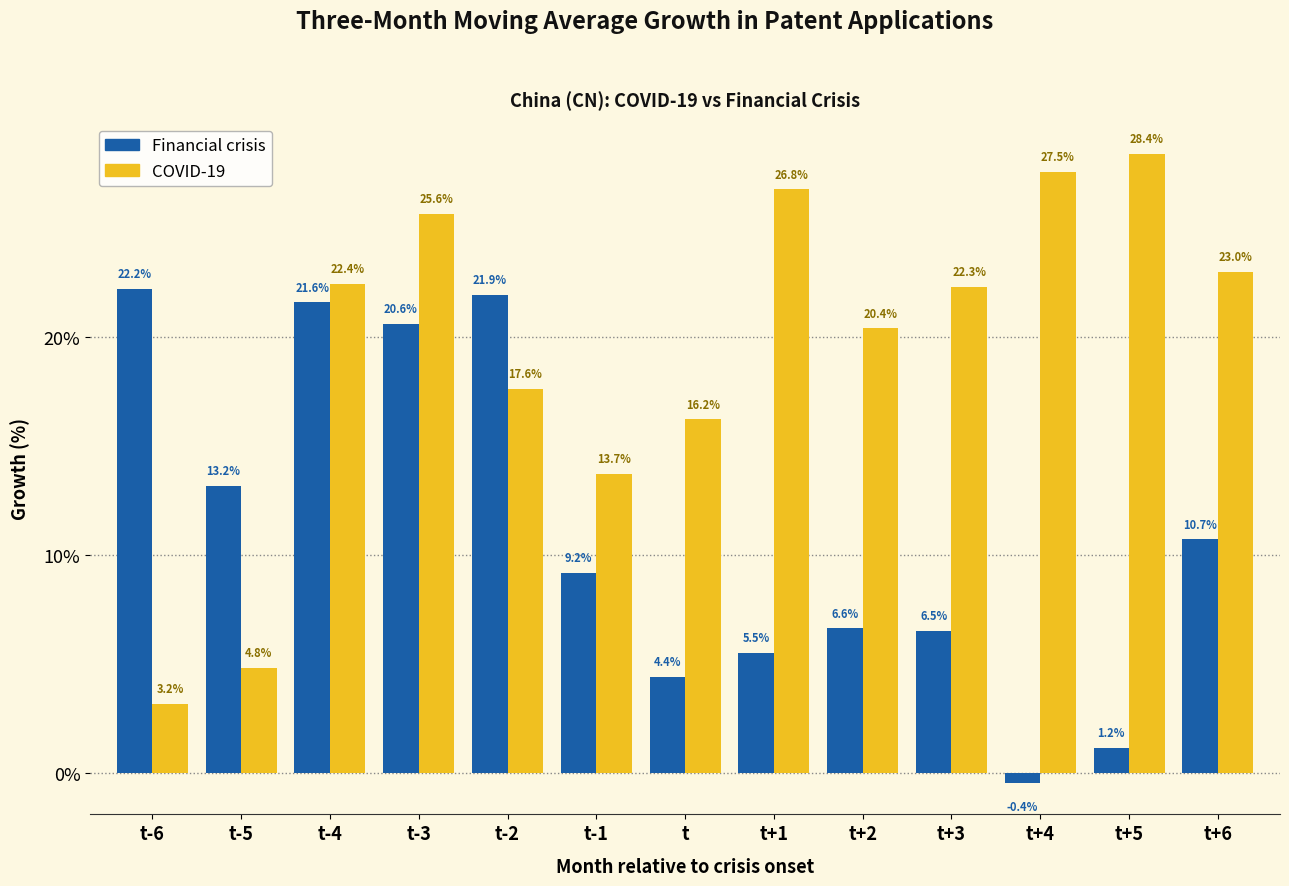

What is the greatest value displayed?

28.4